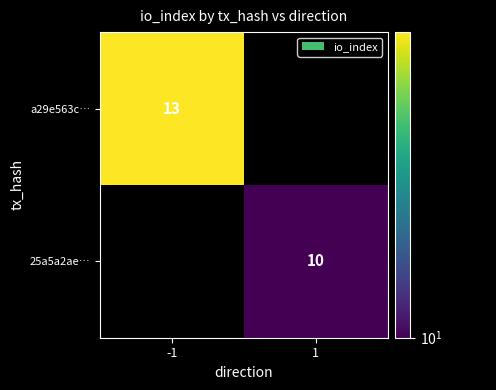

True or false: a29e563c… has a value of 17 at -1.

False